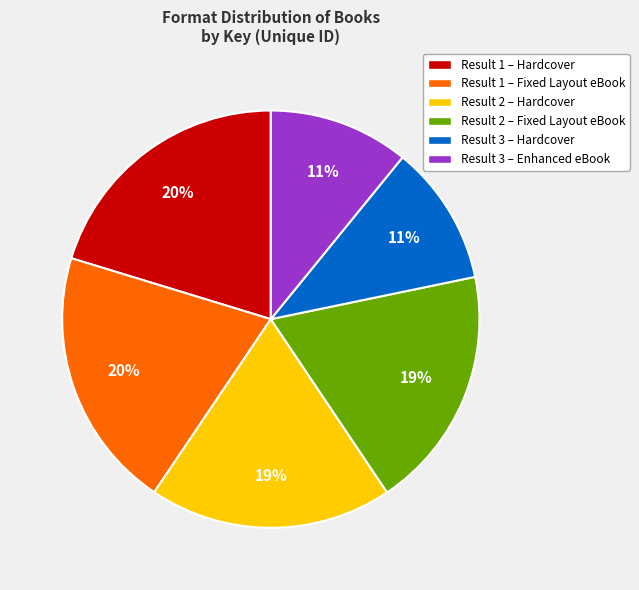

Count the number of slices in the pie.

6